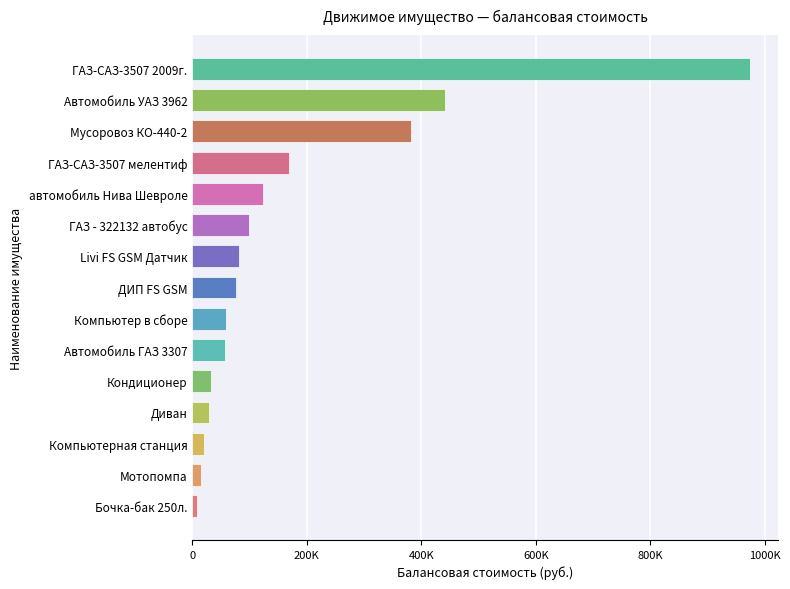

Rank the categories by value from highest to lowest.

ГАЗ-САЗ-3507 2009г., Автомобиль УАЗ 3962, Мусоровоз КО-440-2, ГАЗ-САЗ-3507 мелентиф, автомобиль Нива Шевроле, ГАЗ - 322132 автобус, Livi FS GSM Датчик, ДИП FS GSM, Компьютер в сборе, Автомобиль ГАЗ 3307, Кондиционер, Диван, Компьютерная станция, Мотопомпа, Бочка-бак 250л.